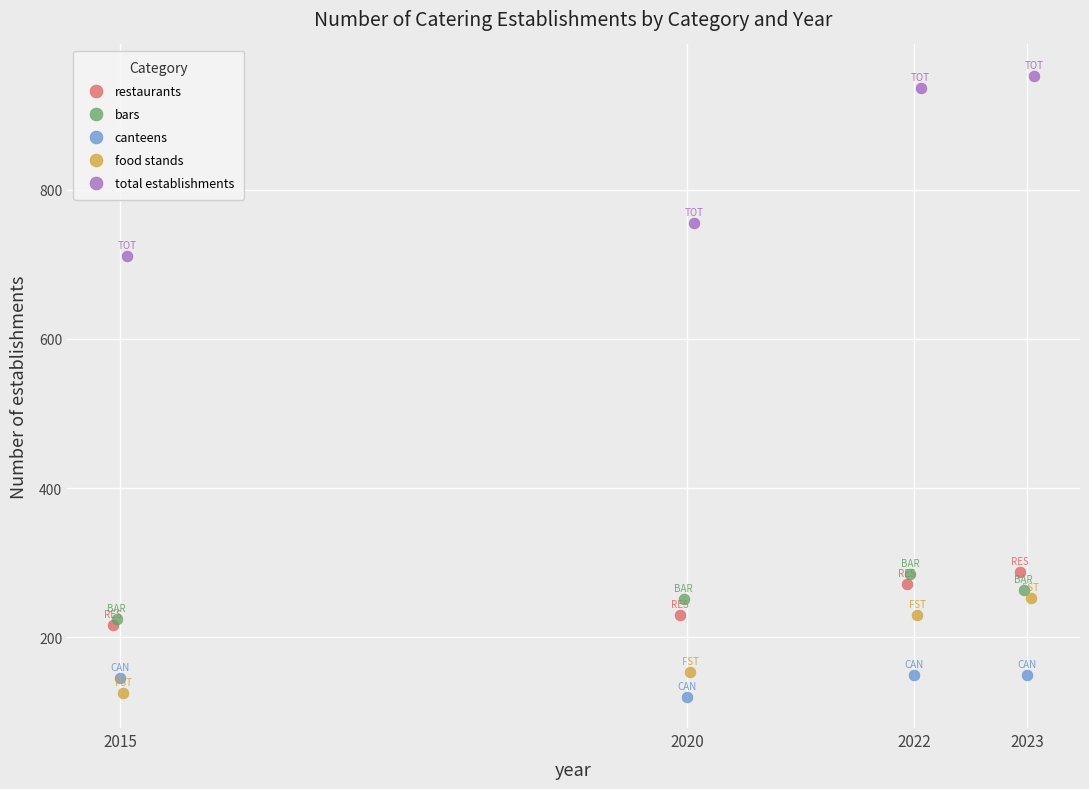

Which series reaches the maximum Y coordinate?

total establishments